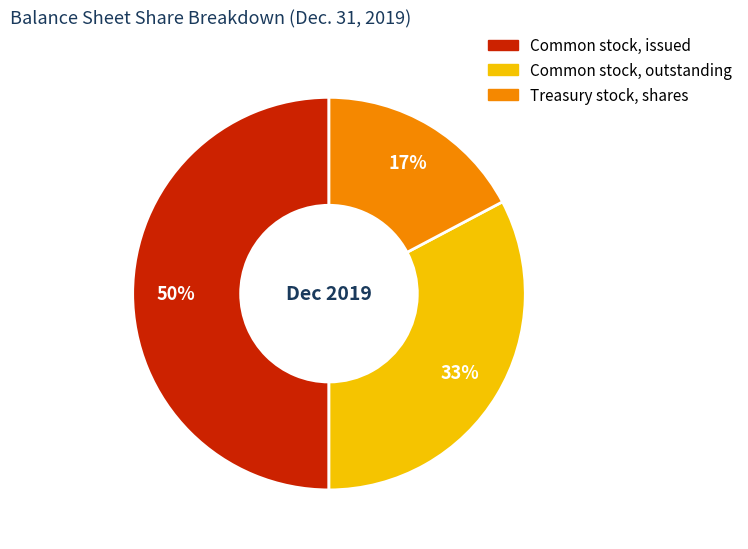

Is the sum of Treasury stock, shares and Common stock, issued greater than half?

Yes